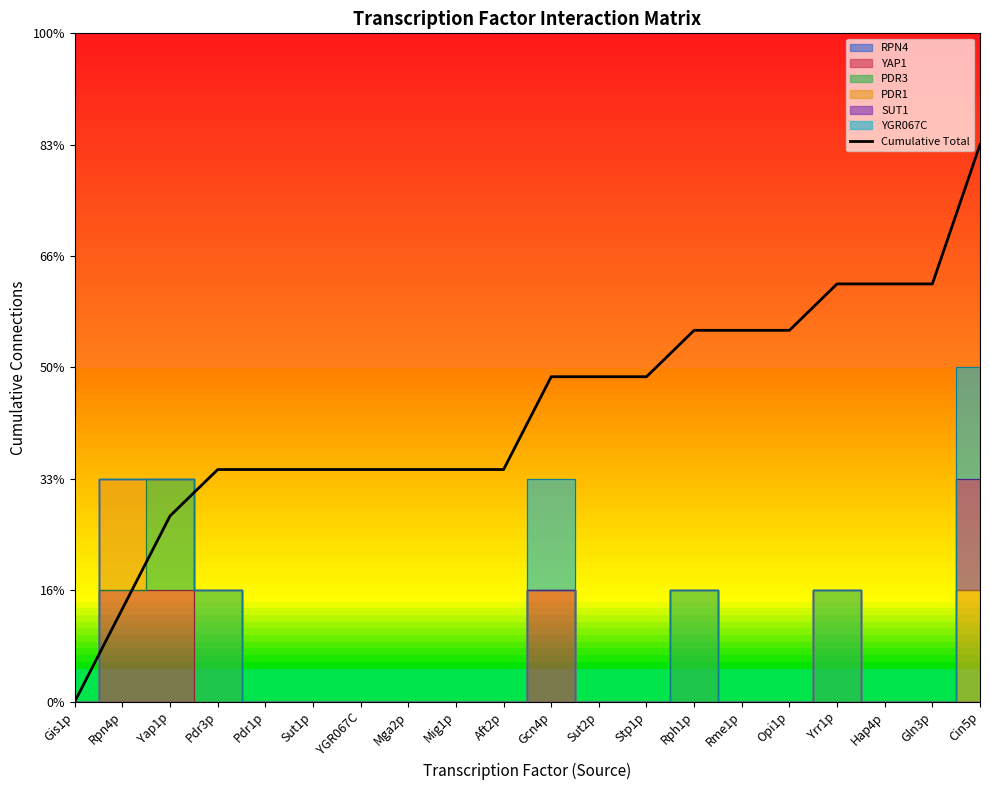

Where is the data nearest to the value 2?

Pdr3p